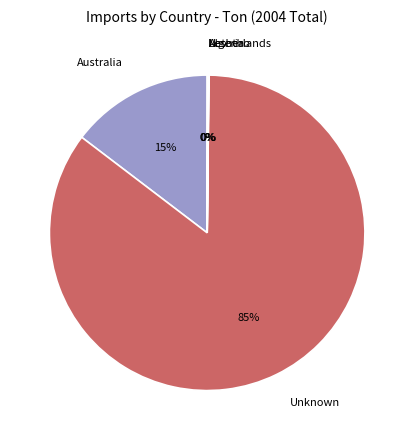

Which category accounts for the majority?

Unknown